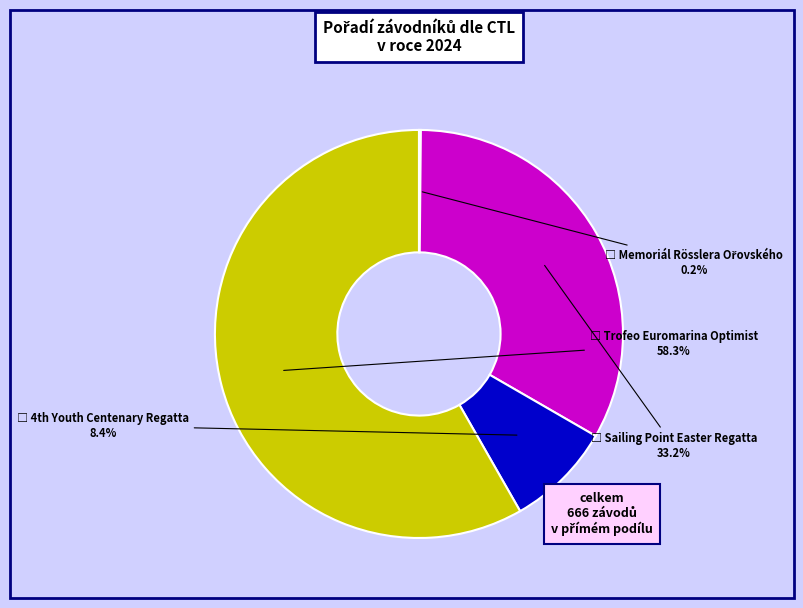

Is there any slice that represents more than half of the pie?

Yes